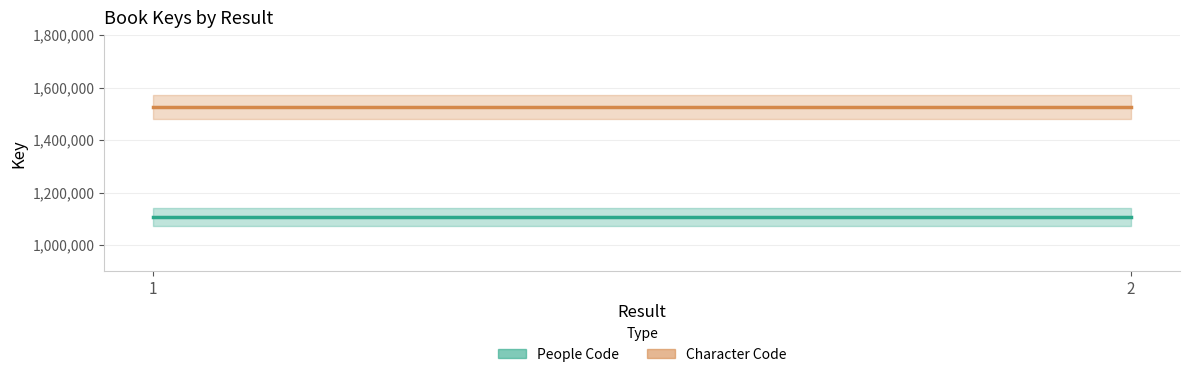

Reading left to right, transcribe all the data shown in this chart.

People Code: 1=1107382	2=1107382
Character Code: 1=1524859	2=1524859